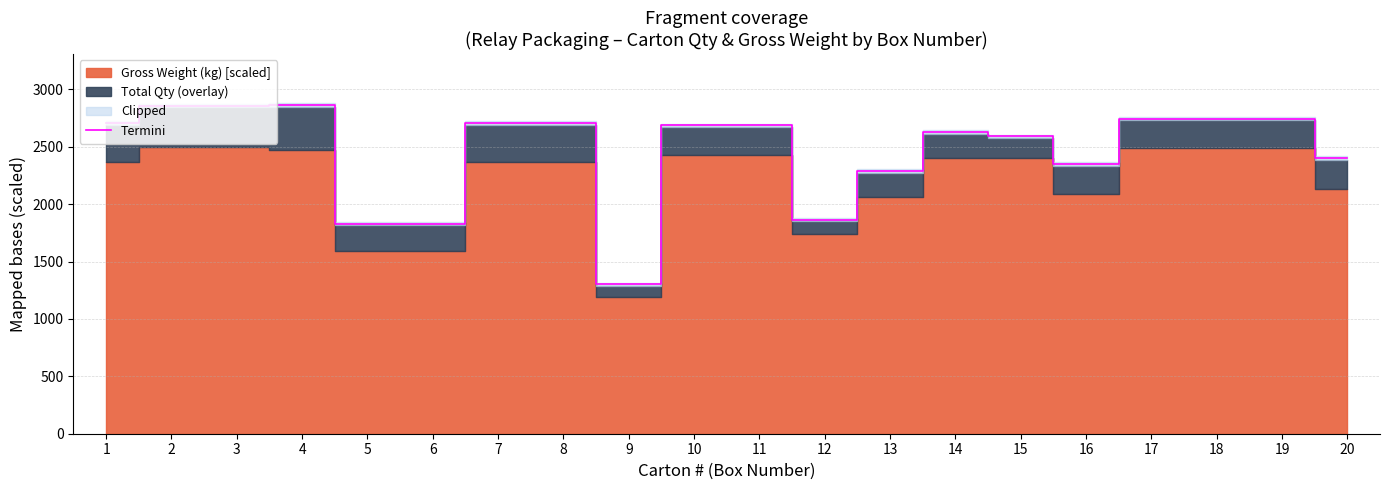

What is the difference between the values at 15 and 8?

116.7